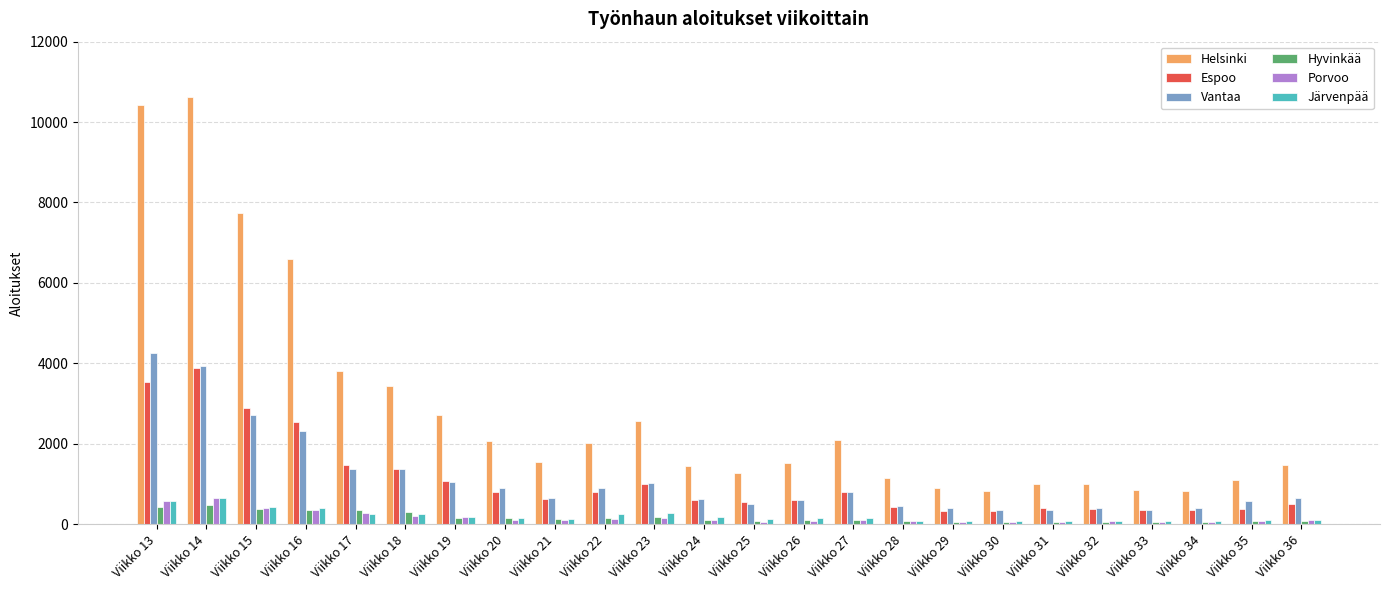

True or false: Vantaa has a value of 643 at Viikko 21.

True